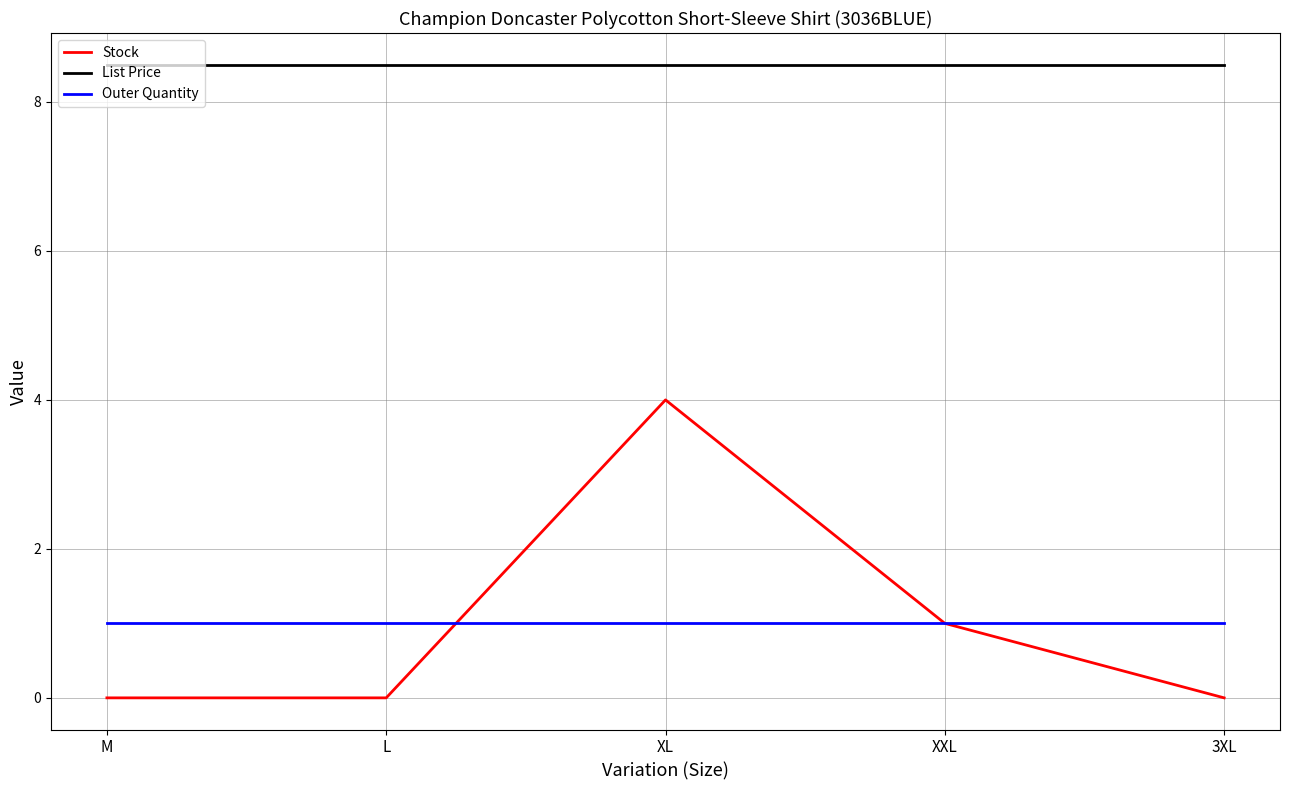

Read the Outer Quantity value at 3XL.

1.0